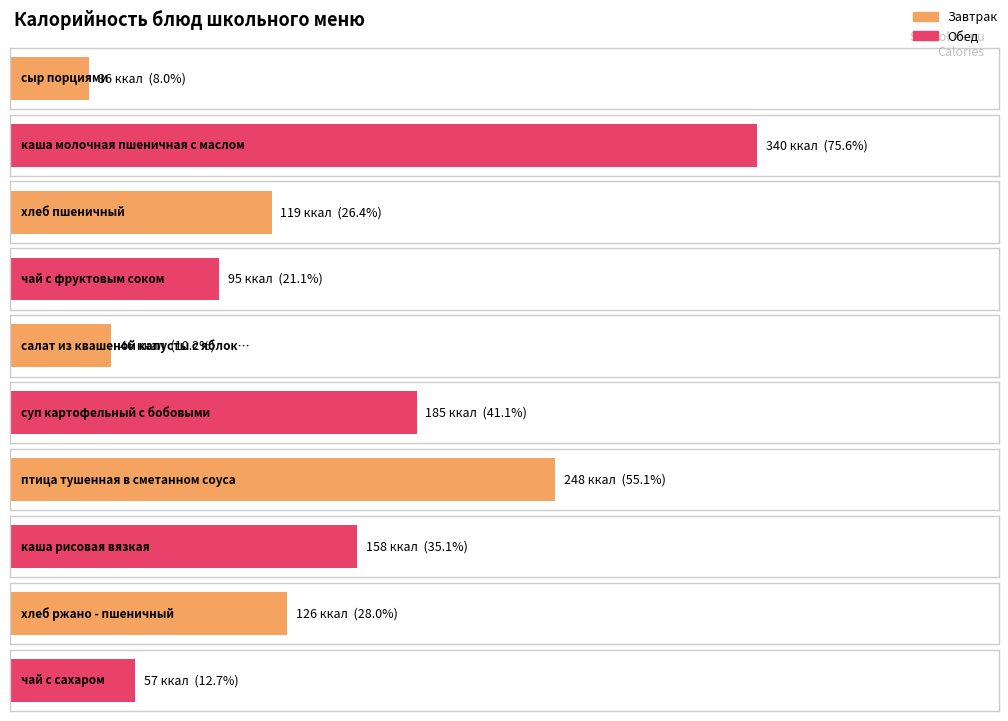

List the labels in order of value, largest first.

каша молочная пшеничная с маслом, птица тушенная в сметанном соуса, суп картофельный с бобовыми, каша рисовая вязкая, хлеб ржано - пшеничный, хлеб пшеничный, чай с фруктовым соком, чай с сахаром, салат из квашеной капусты с яблоками, сыр порциями